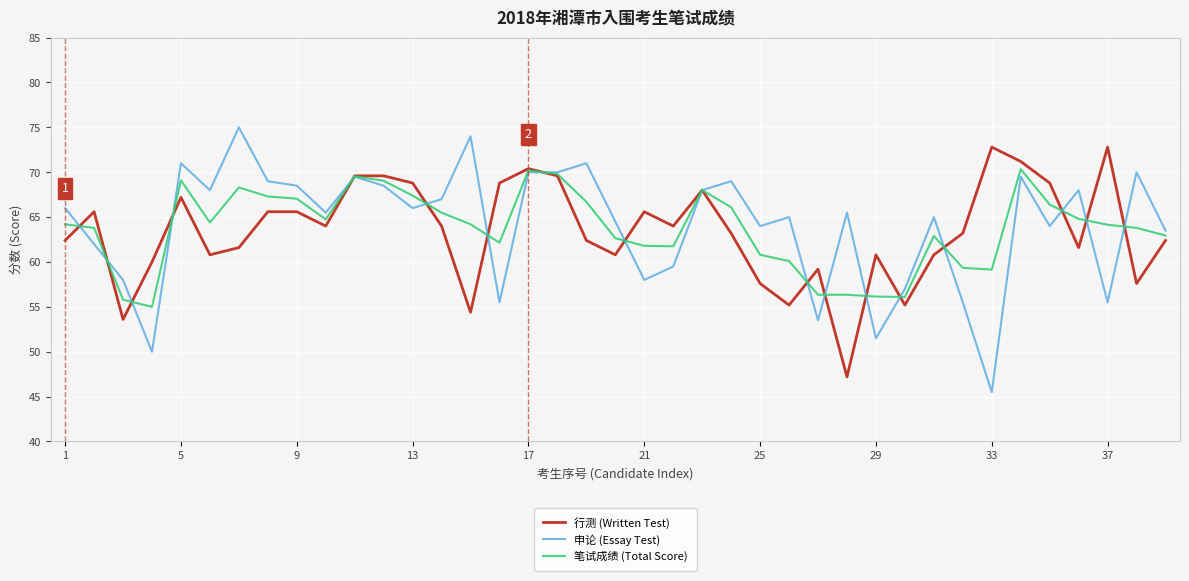

What is the greatest value displayed?

75.0